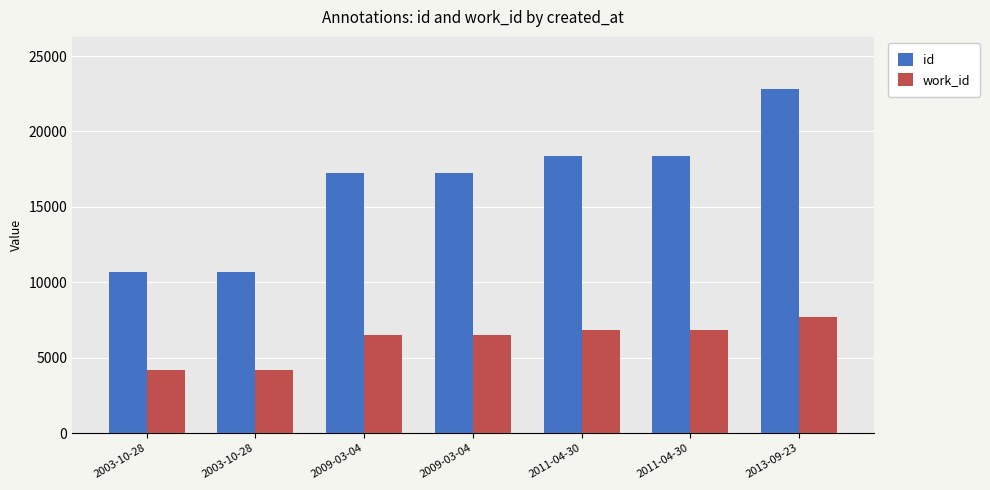

How many bars are there in each group?

2